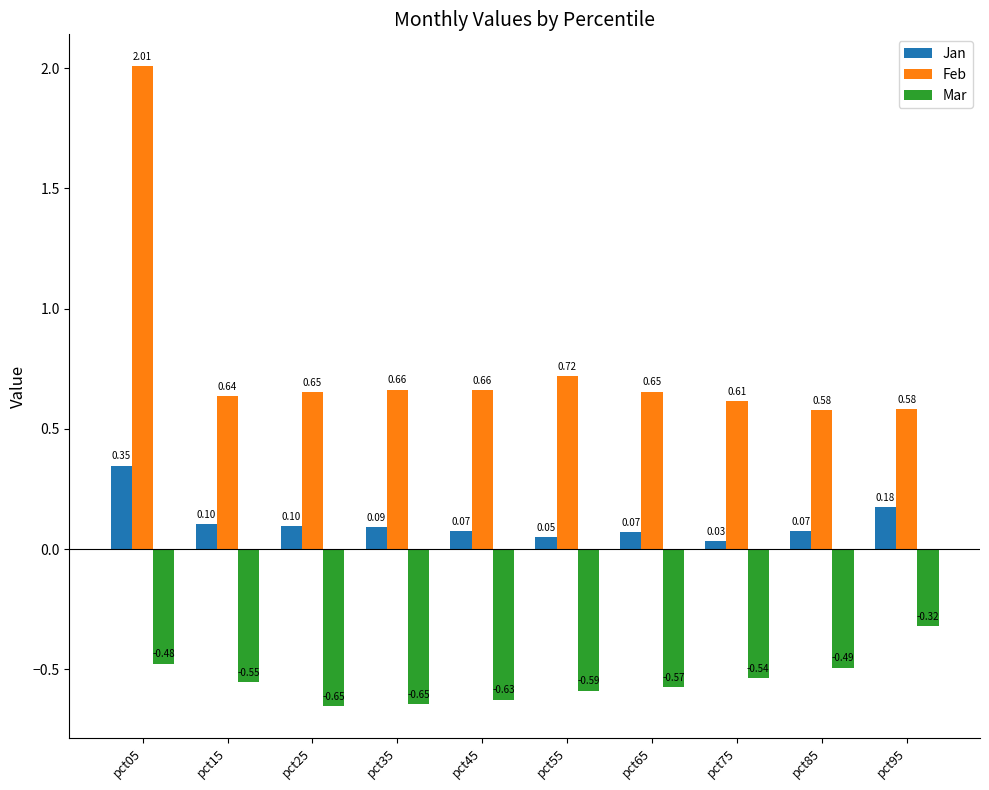

At which category is the sum across all series the highest?

pct05